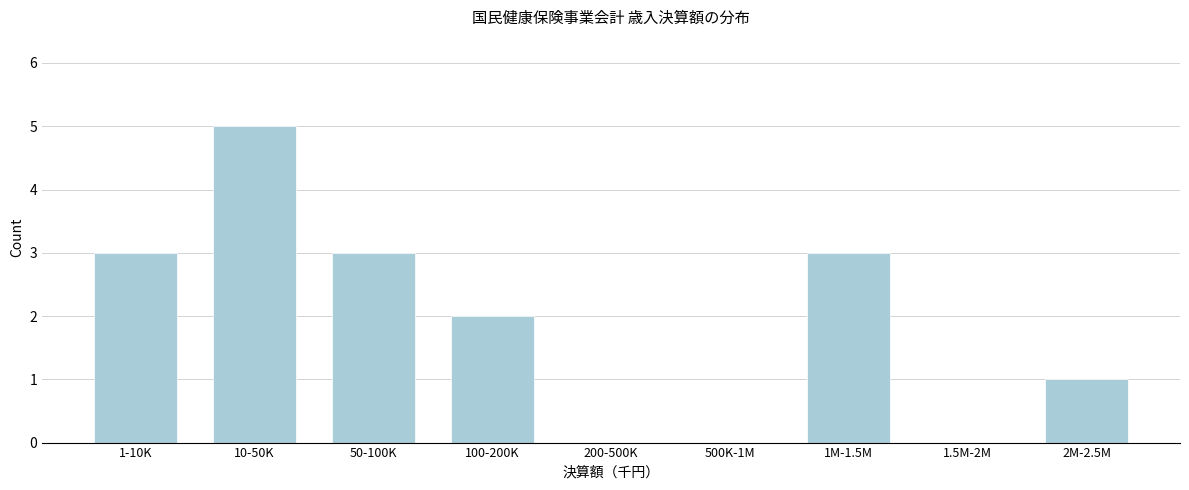

Reading right to left, extract all data points from this chart.

2M-2.5M=1	1.5M-2M=0	1M-1.5M=3	500K-1M=0	200-500K=0	100-200K=2	50-100K=3	10-50K=5	1-10K=3